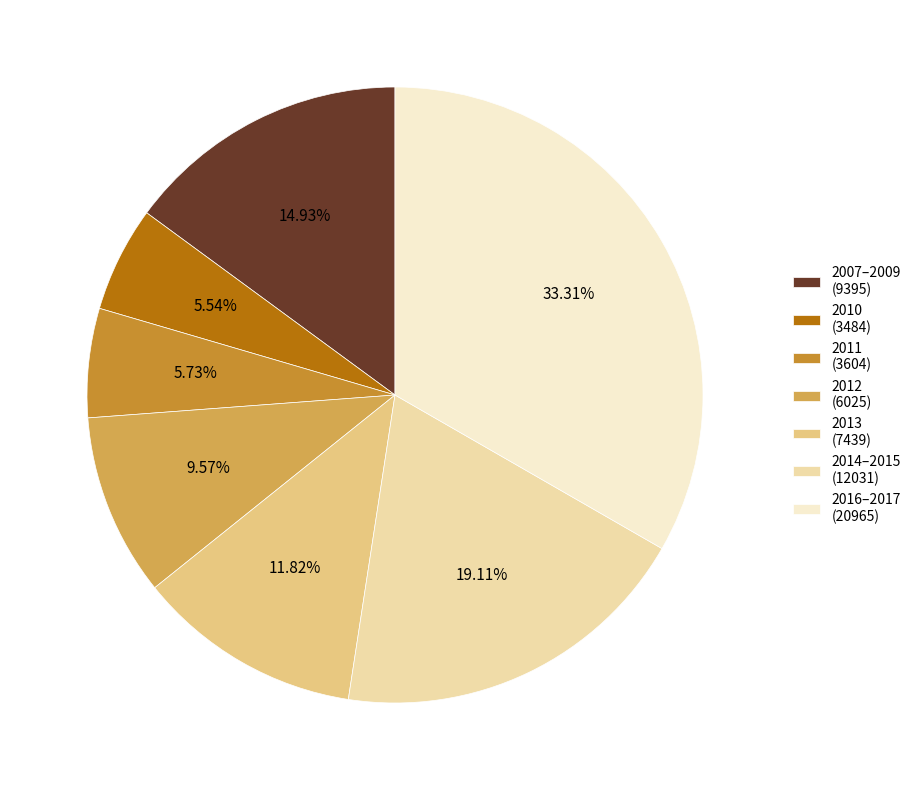

Which has a higher value, 2011 (3604) or 2007–2009 (9395)?

2007–2009 (9395)